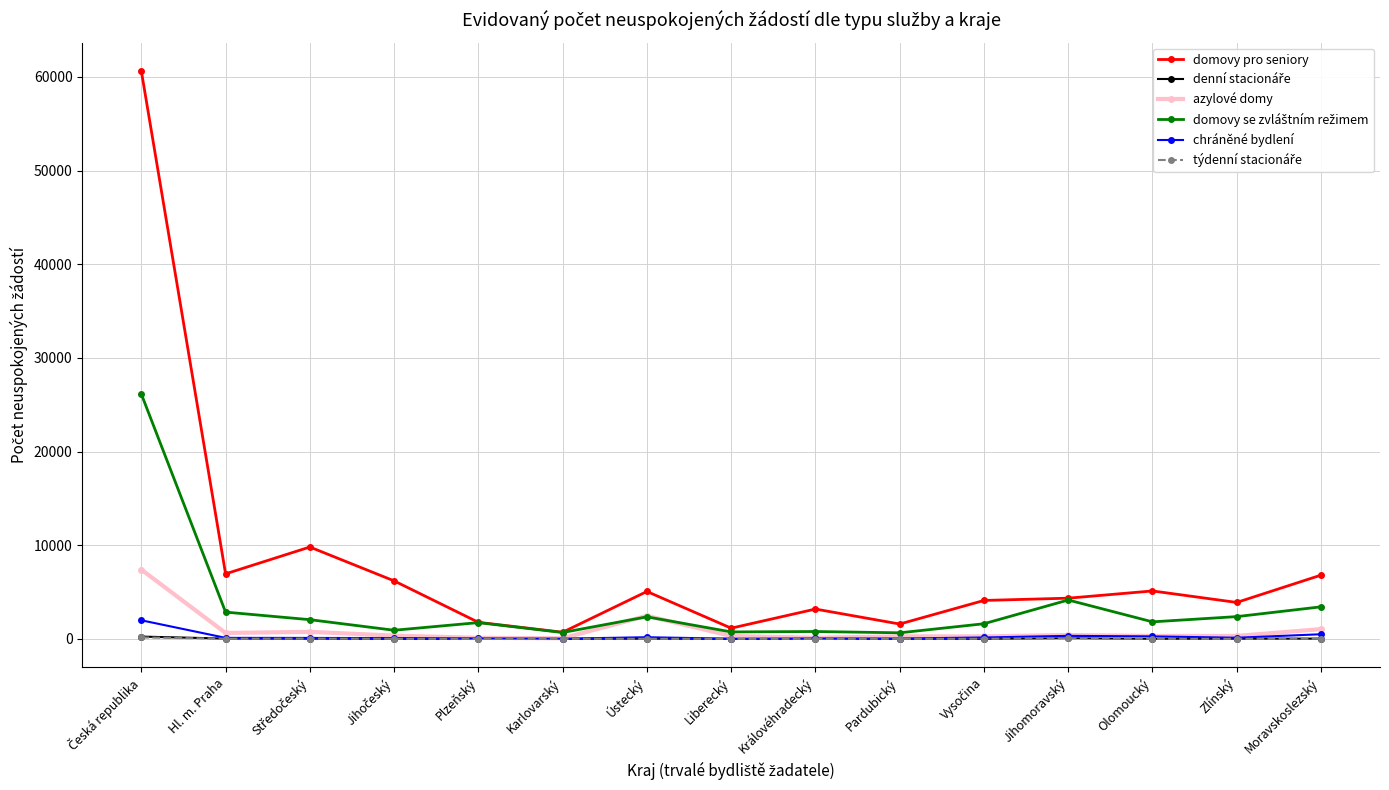

What is the label of the 14th point from the right?

Hl. m. Praha